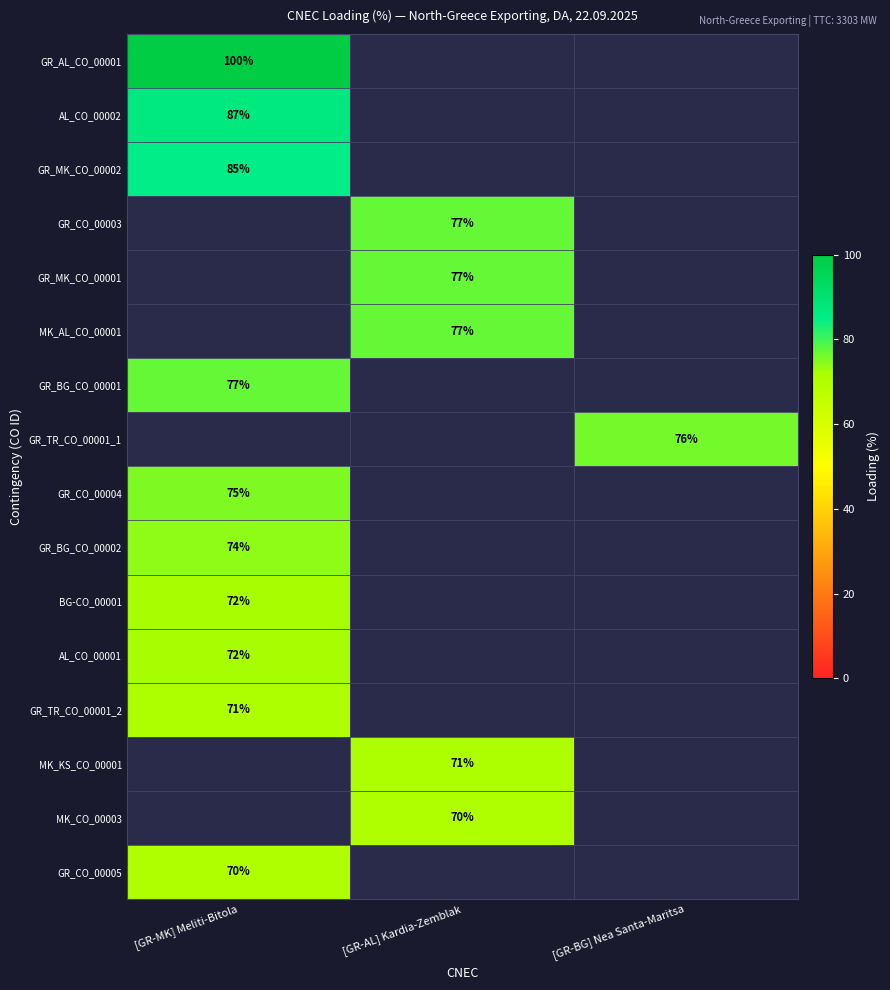

How many categories are shown in the chart?

3